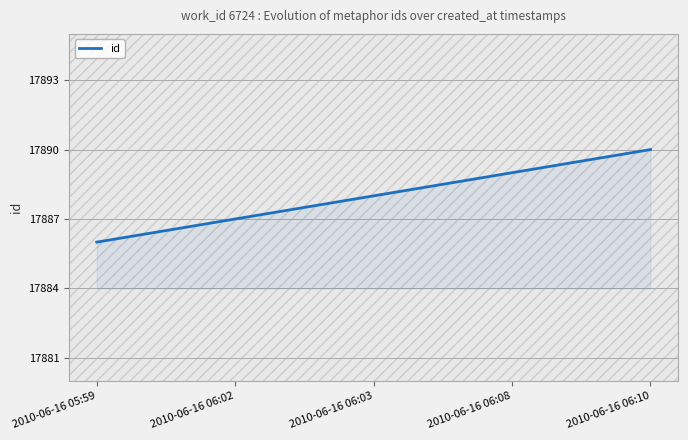

What position from the right is 2010-06-16 06:08?

2